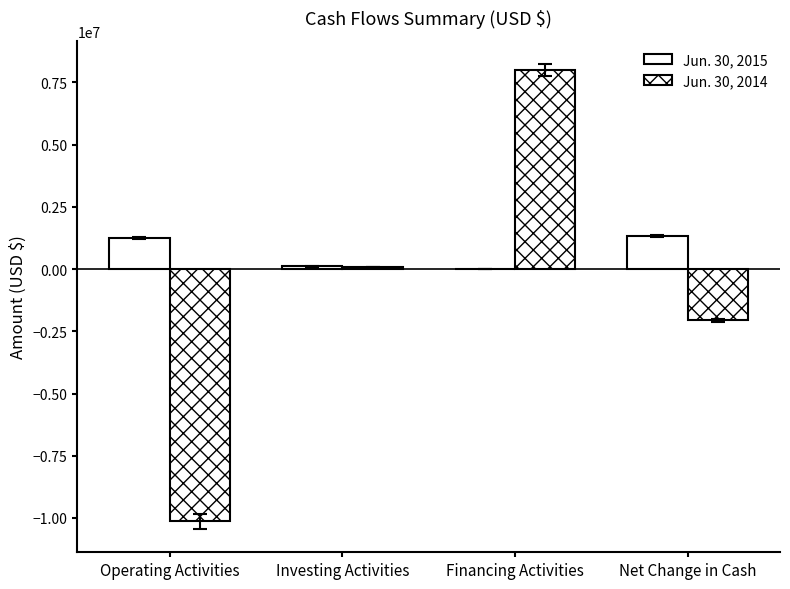

At which label does Jun. 30, 2015 reach its peak?

Net Change in Cash